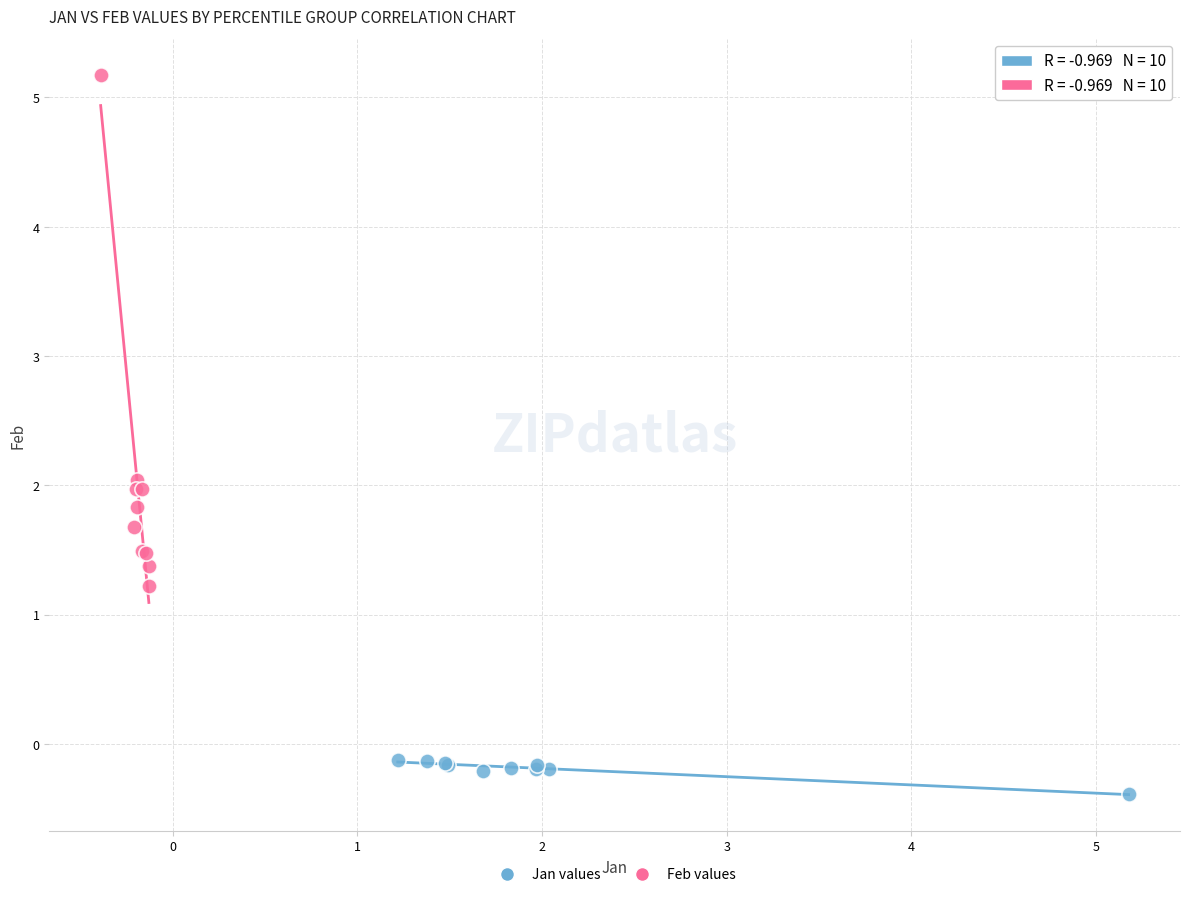

Which series contains the lowest Y value?

Jan values